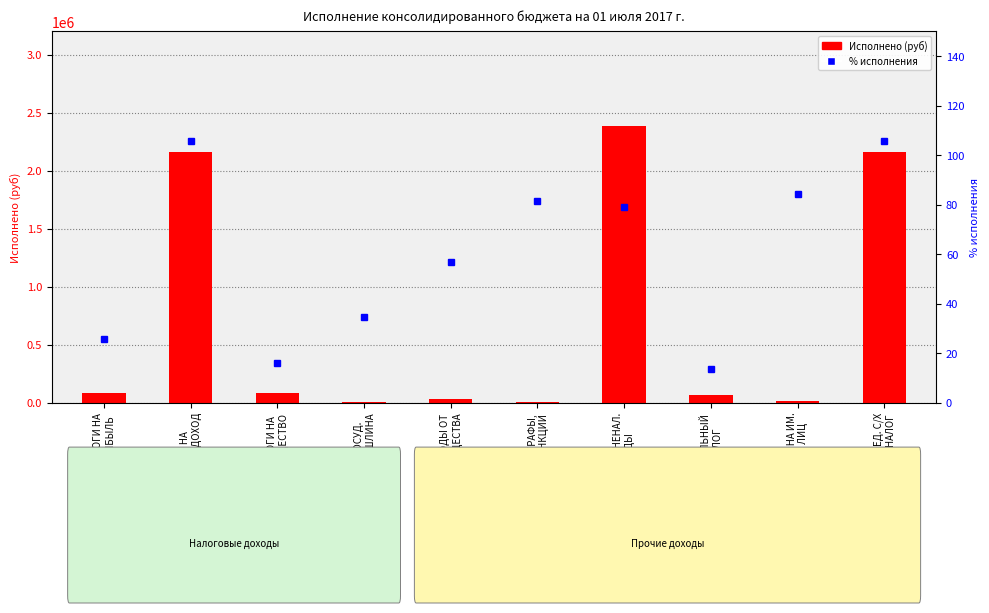

How many values in the % исполнения series are below 79?

5